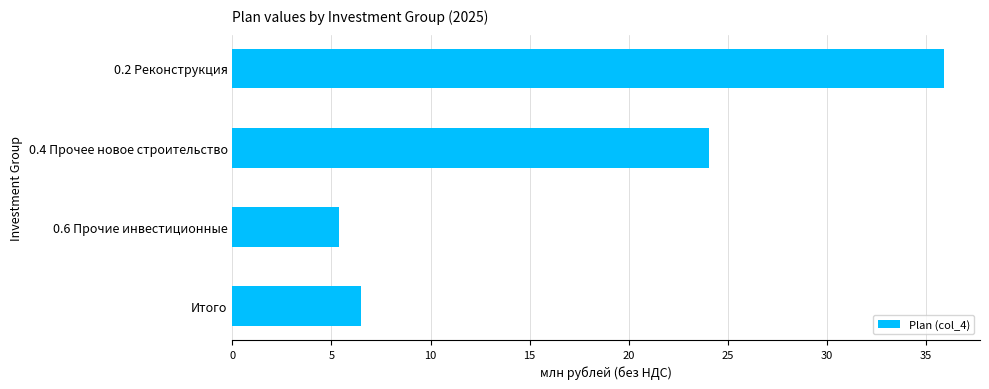

How many bars are there in total?

4